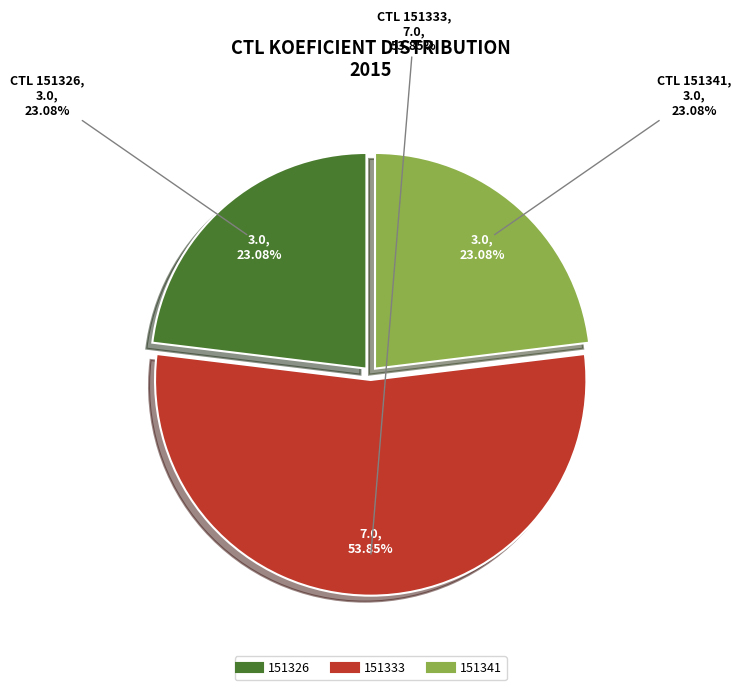

To the nearest percent, what percentage of the pie is 151333?

54%